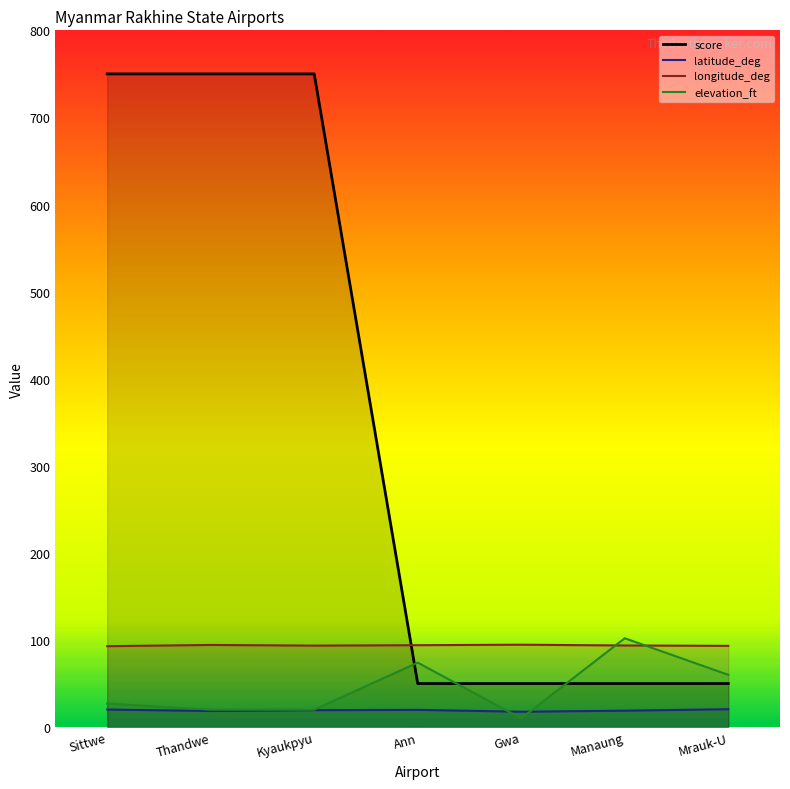

What are all the series names shown in the legend?

score, latitude_deg, longitude_deg, elevation_ft